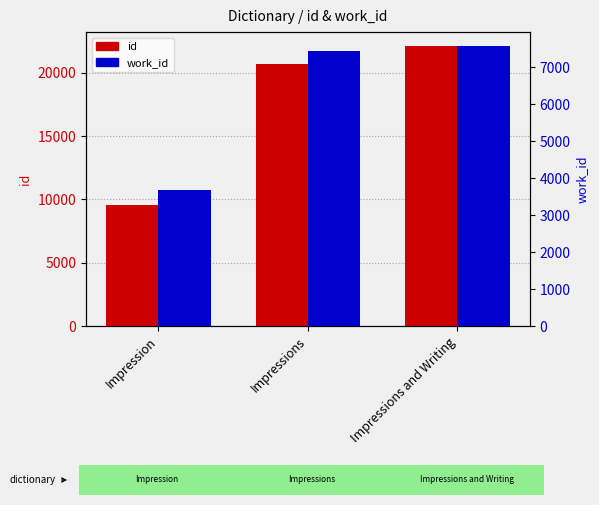

True or false: id has a value of 20710 at Impressions.

True